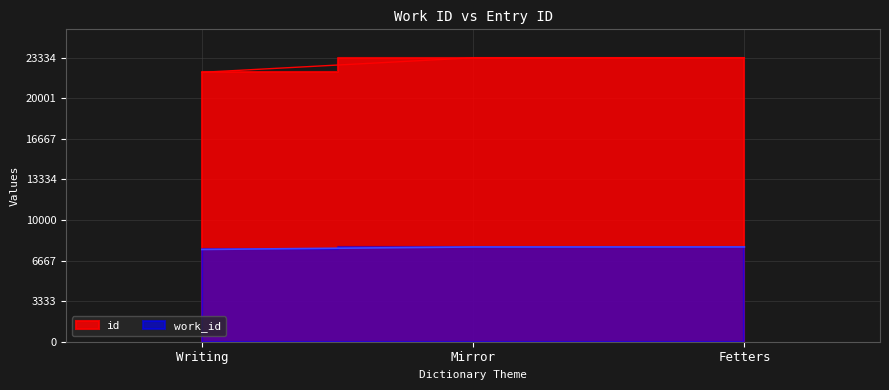

How many lines are shown in the chart?

2